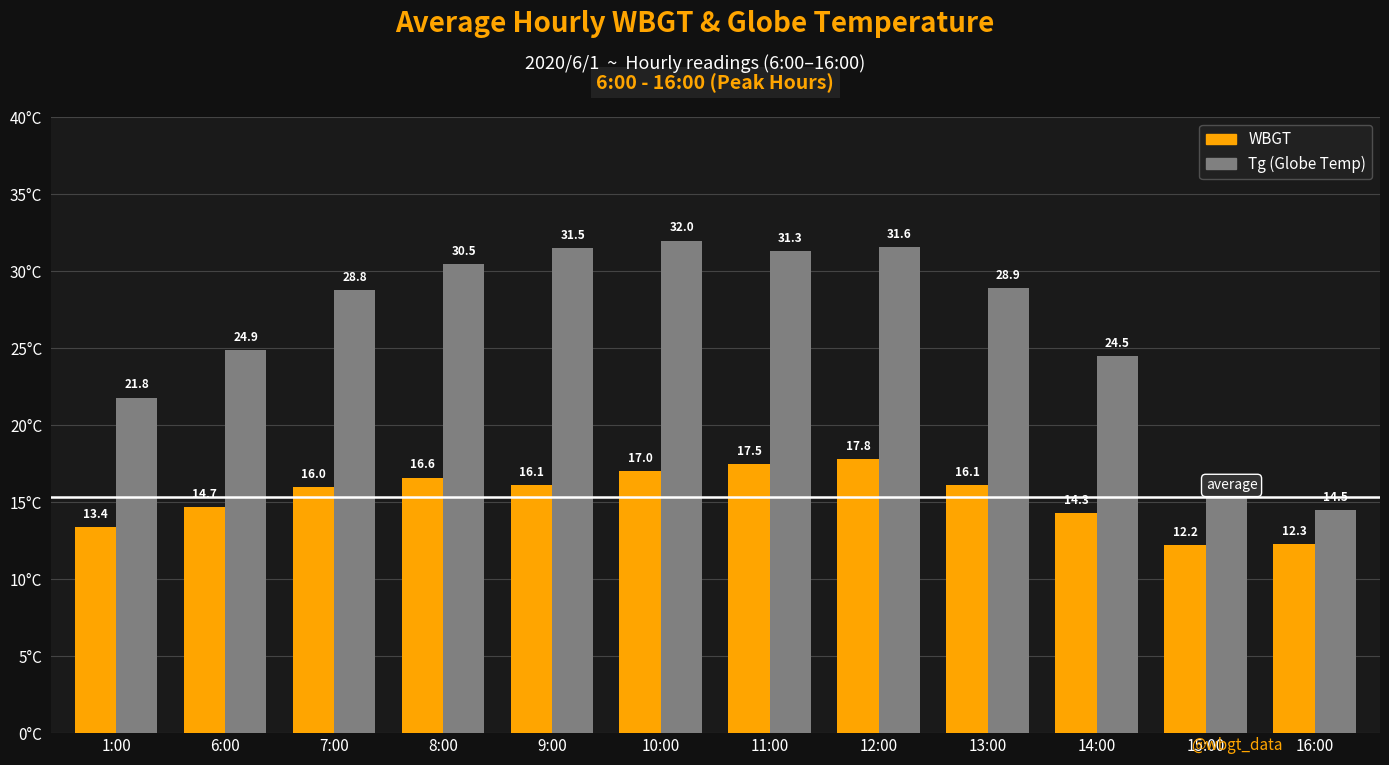

What position from the left is 12:00?

8